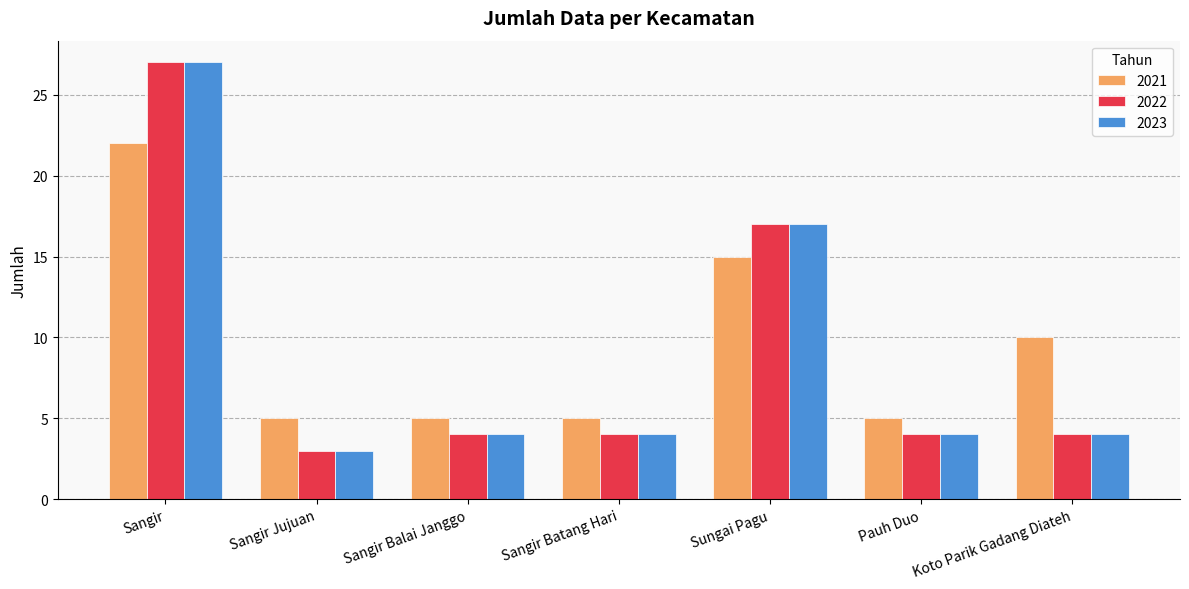

What is the average value of the 2023 series?

9